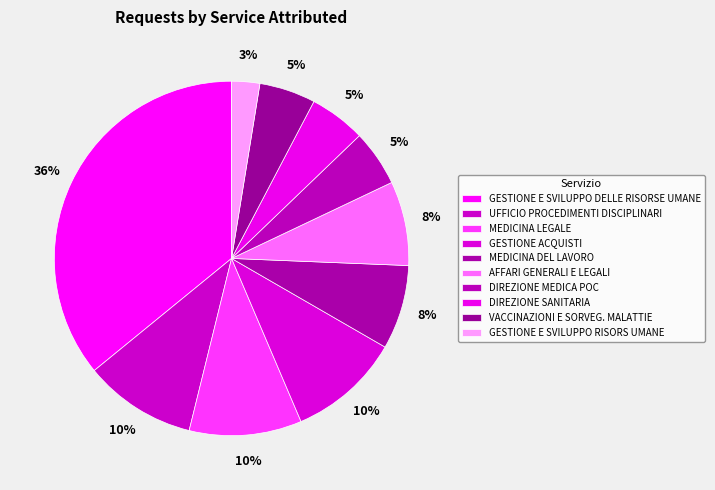

Does any single category account for the majority?

No